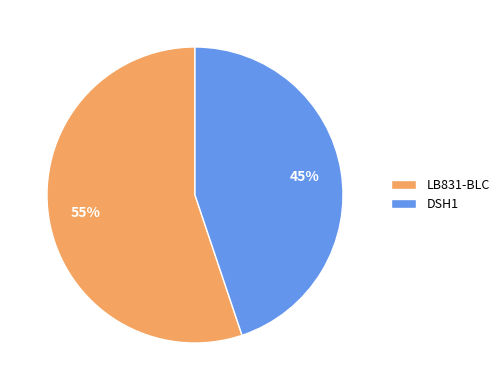

Approximately how many times larger is the value at LB831-BLC compared to DSH1?

1.2